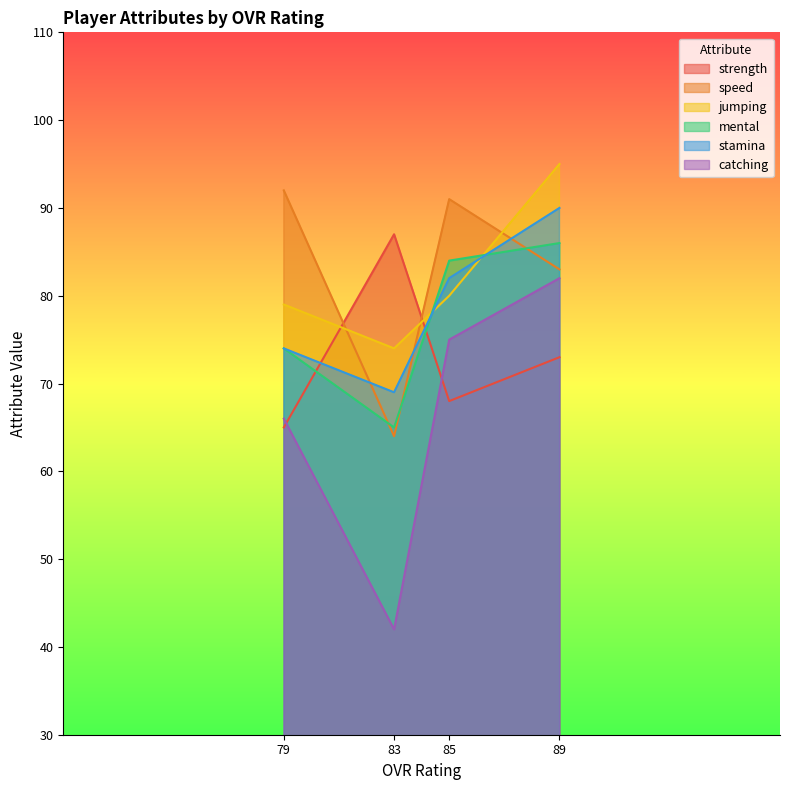

What is the spread (max minus min) of values at 89?

22